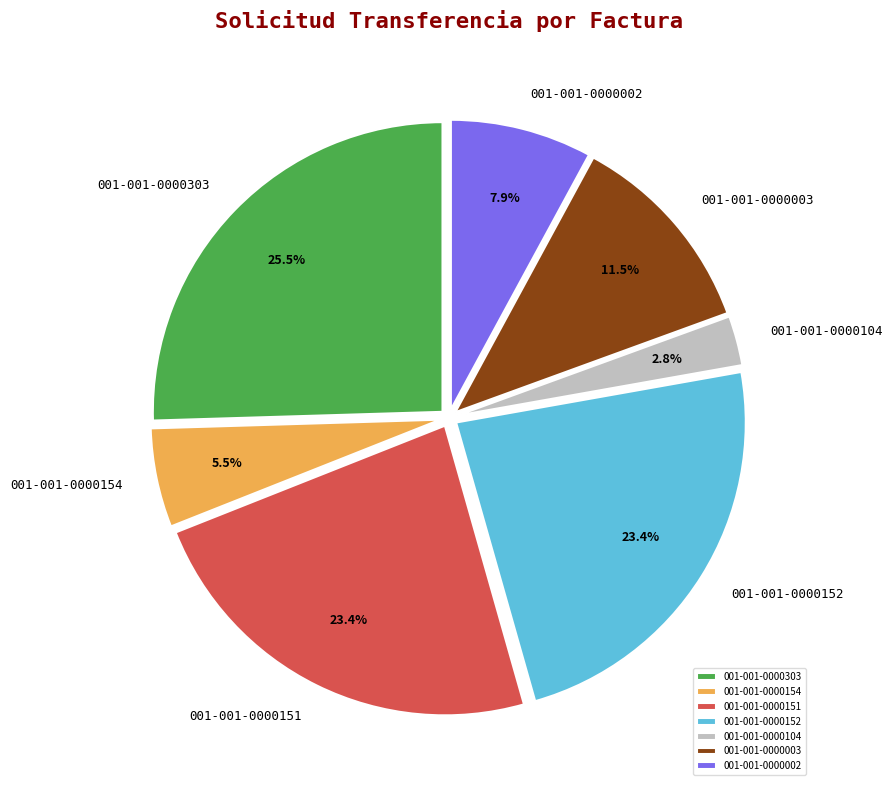

Which has a higher value, 001-001-0000002 or 001-001-0000003?

001-001-0000003